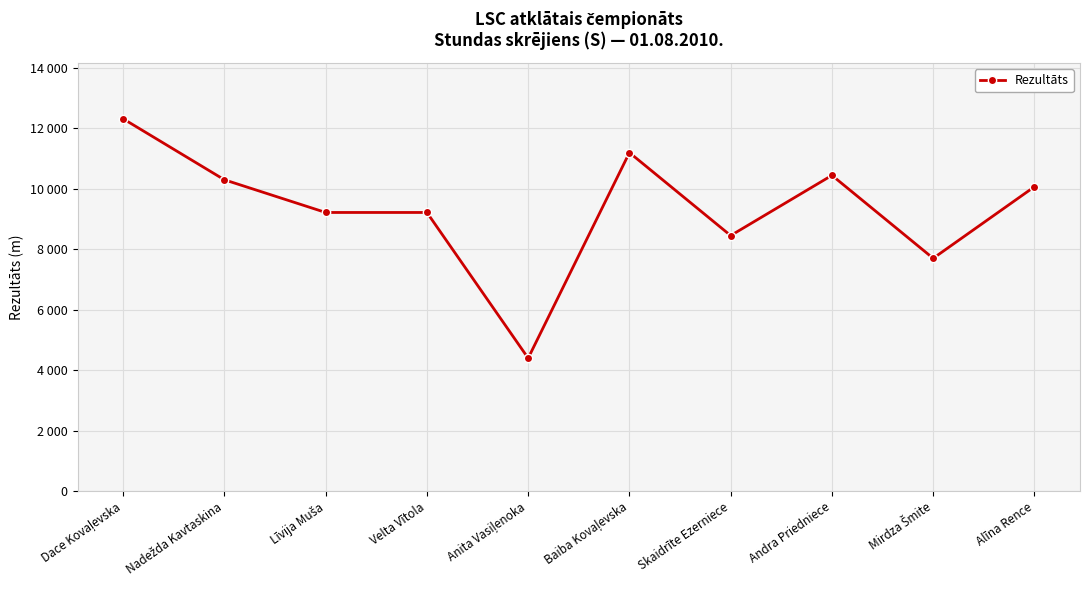

At which category does the chart reach its minimum across all series?

Anita Vasiļenoka